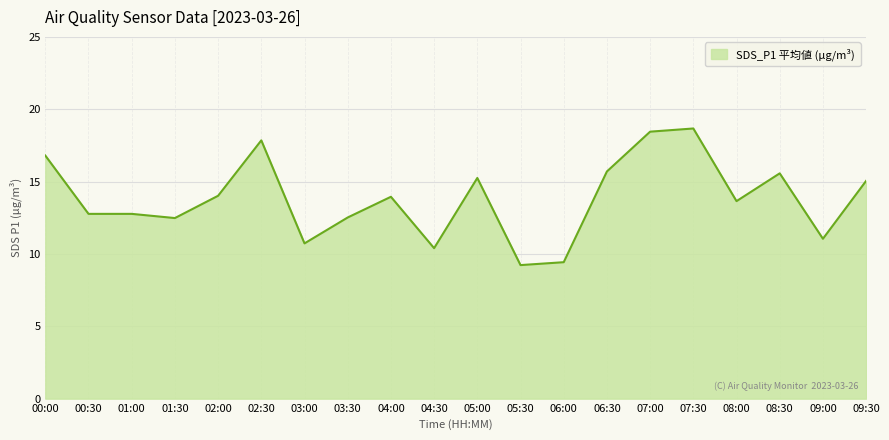

At which category does the chart reach its peak across all series?

07:30